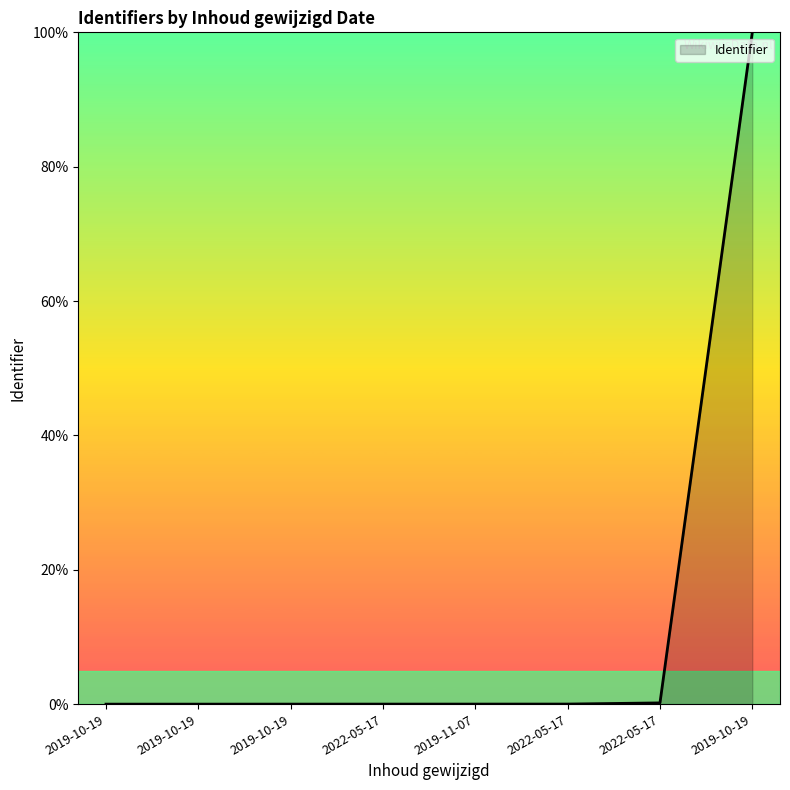

True or false: there are more than 1 points higher than both neighbors.

False